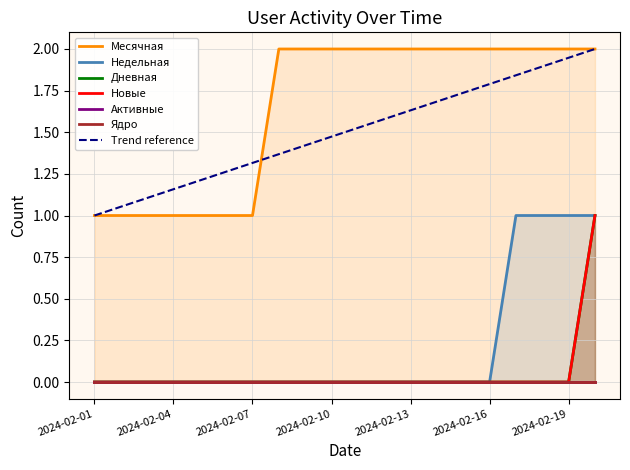

What is the sum of the Месячная values at 2024-02-10 and 2024-02-19?

4